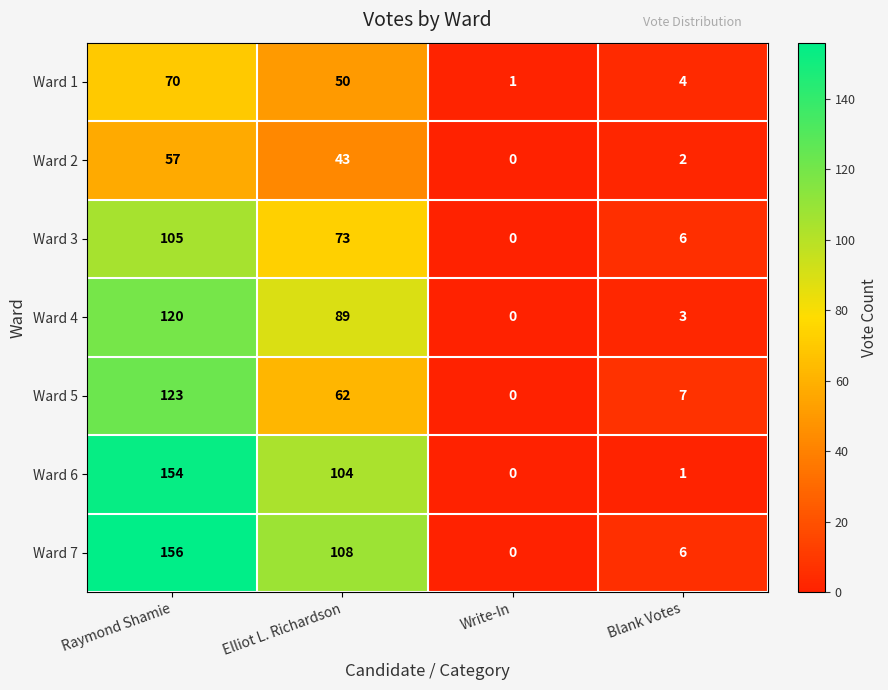

Reading right to left, extract all data points from this chart.

Ward 1: 4	1	50	70
Ward 2: 2	0	43	57
Ward 3: 6	0	73	105
Ward 4: 3	0	89	120
Ward 5: 7	0	62	123
Ward 6: 1	0	104	154
Ward 7: 6	0	108	156